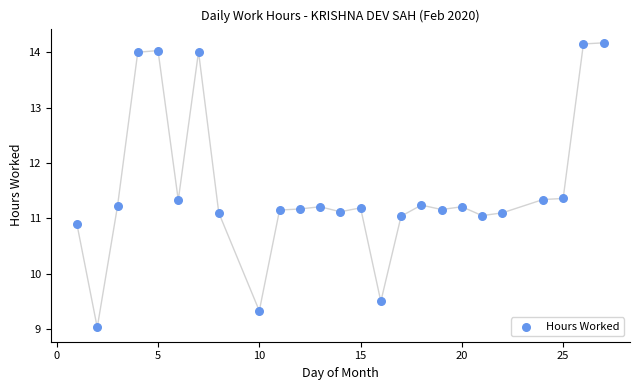

What is the range of Y values (max minus min)?

5.1